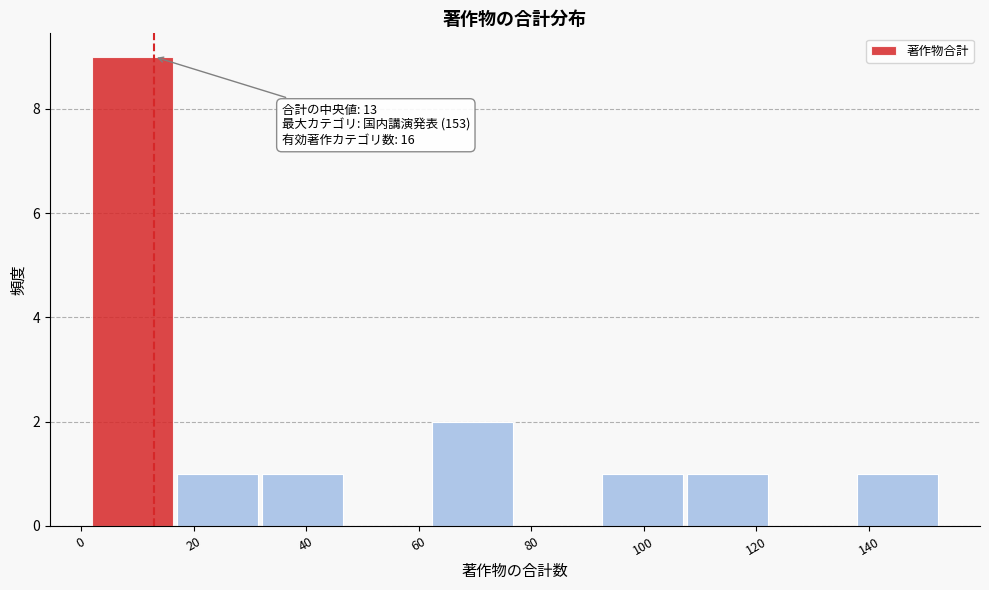

Which range on the x-axis has the tallest bar?

2 to 18